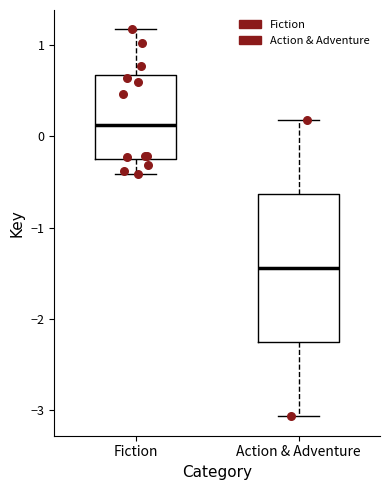

Where is the lower edge of the box for Fiction on the y-axis? The values are not printed on the chart, so give them approximately, as read against the axis.

-0.3